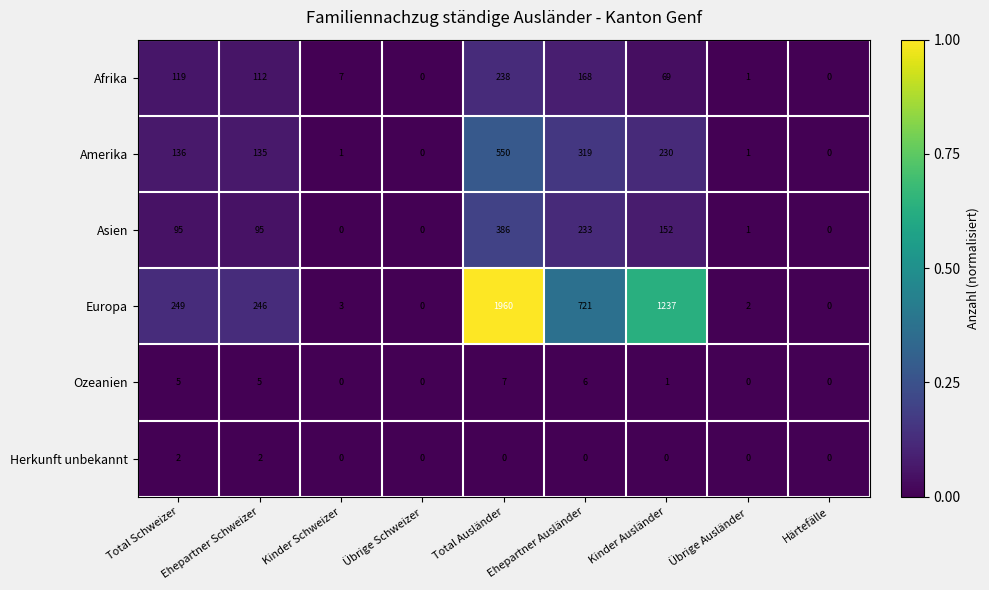

The Afrika series shows 112 at Ehepartner Schweizer. True or false?

True